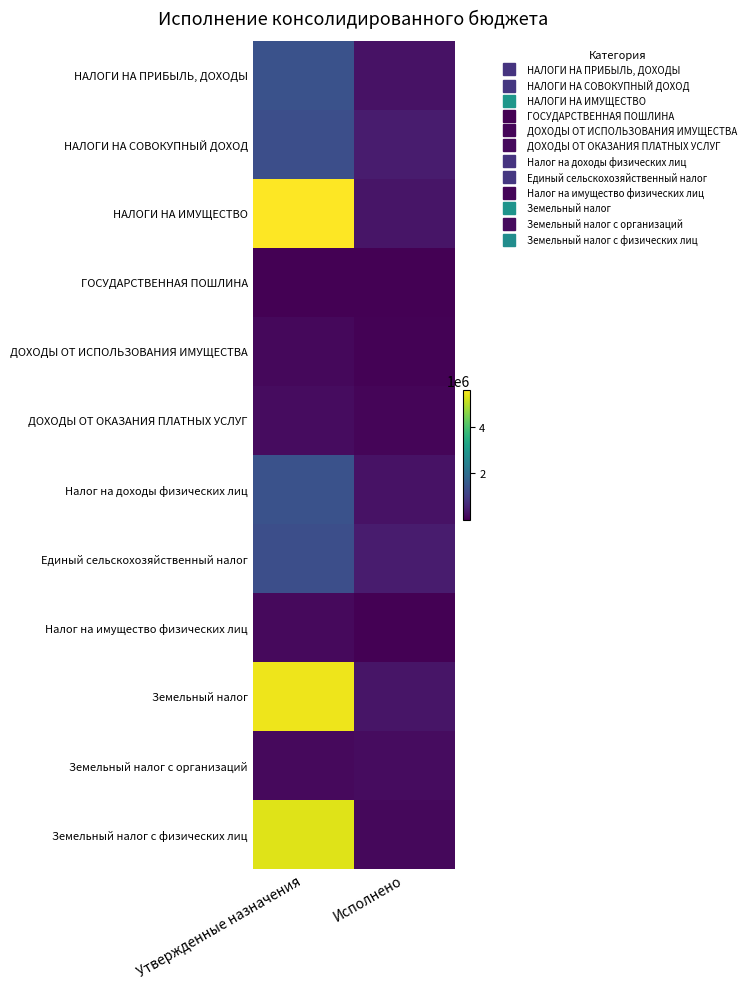

Reading right to left, transcribe all the data shown in this chart.

НАЛОГИ НА ПРИБЫЛЬ, ДОХОДЫ: Исполнено=273535.2	Утвержденные назначения=1399600.0
НАЛОГИ НА СОВОКУПНЫЙ ДОХОД: Исполнено=426194.4	Утвержденные назначения=1338600.0
НАЛОГИ НА ИМУЩЕСТВО: Исполнено=315656.5	Утвержденные назначения=5578800.0
ГОСУДАРСТВЕННАЯ ПОШЛИНА: Исполнено=4600.0	Утвержденные назначения=13200.0
ДОХОДЫ ОТ ИСПОЛЬЗОВАНИЯ ИМУЩЕСТВА: Исполнено=36955.6	Утвержденные назначения=126600.0
ДОХОДЫ ОТ ОКАЗАНИЯ ПЛАТНЫХ УСЛУГ: Исполнено=85940.1	Утвержденные назначения=197200.0
Налог на доходы физических лиц: Исполнено=273535.2	Утвержденные назначения=1399600.0
Единый сельскохозяйственный налог: Исполнено=426194.4	Утвержденные назначения=1338600.0
Налог на имущество физических лиц: Исполнено=1515.0	Утвержденные назначения=133300.0
Земельный налог: Исполнено=314141.5	Утвержденные назначения=5445500.0
Земельный налог с организаций: Исполнено=195544.3	Утвержденные назначения=145100.0
Земельный налог с физических лиц: Исполнено=118597.2	Утвержденные назначения=5300400.0